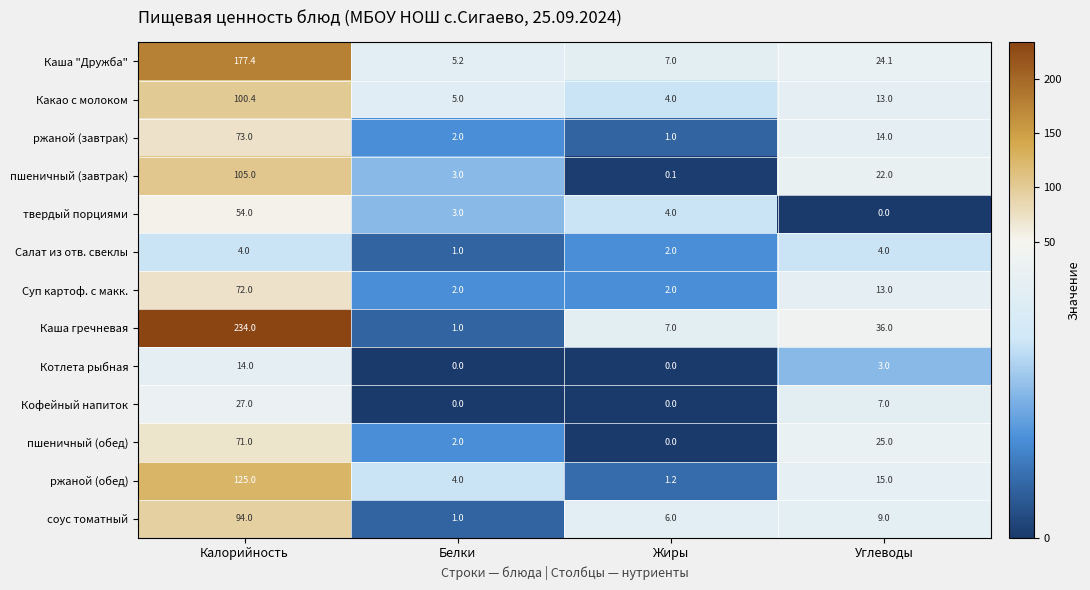

Which category has the highest value in the ржаной (завтрак) series?

Калорийность